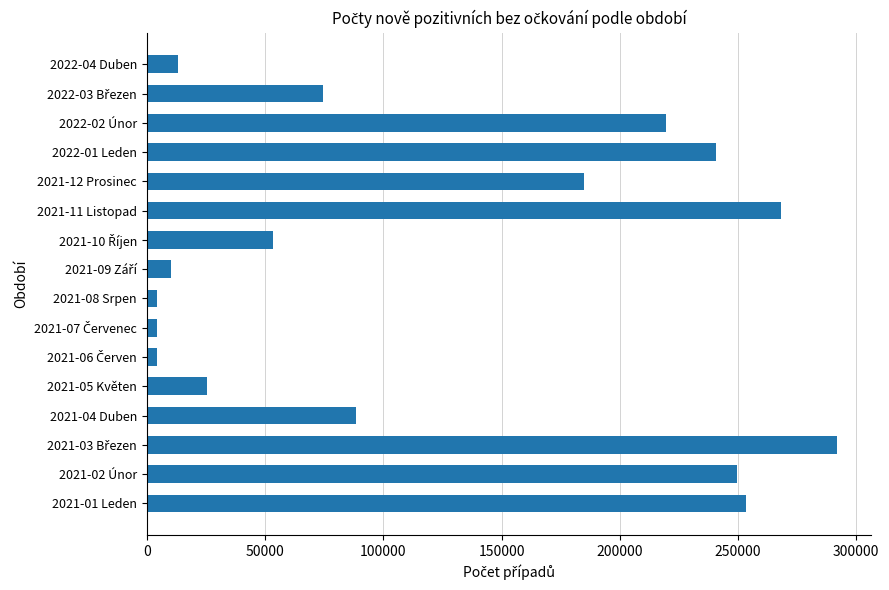

How many values are below 88384?

8